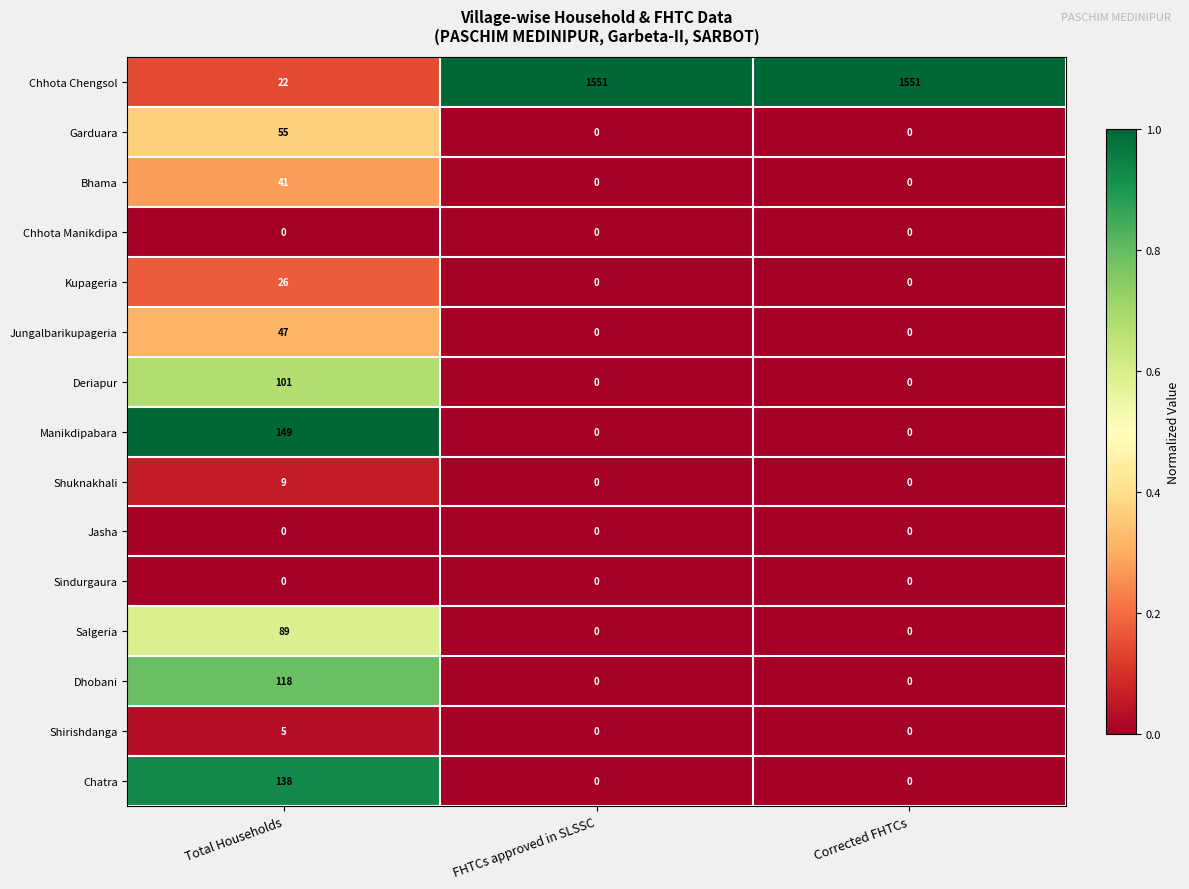

What is the difference between the highest and lowest values at FHTCs approved in SLSSC?

1551